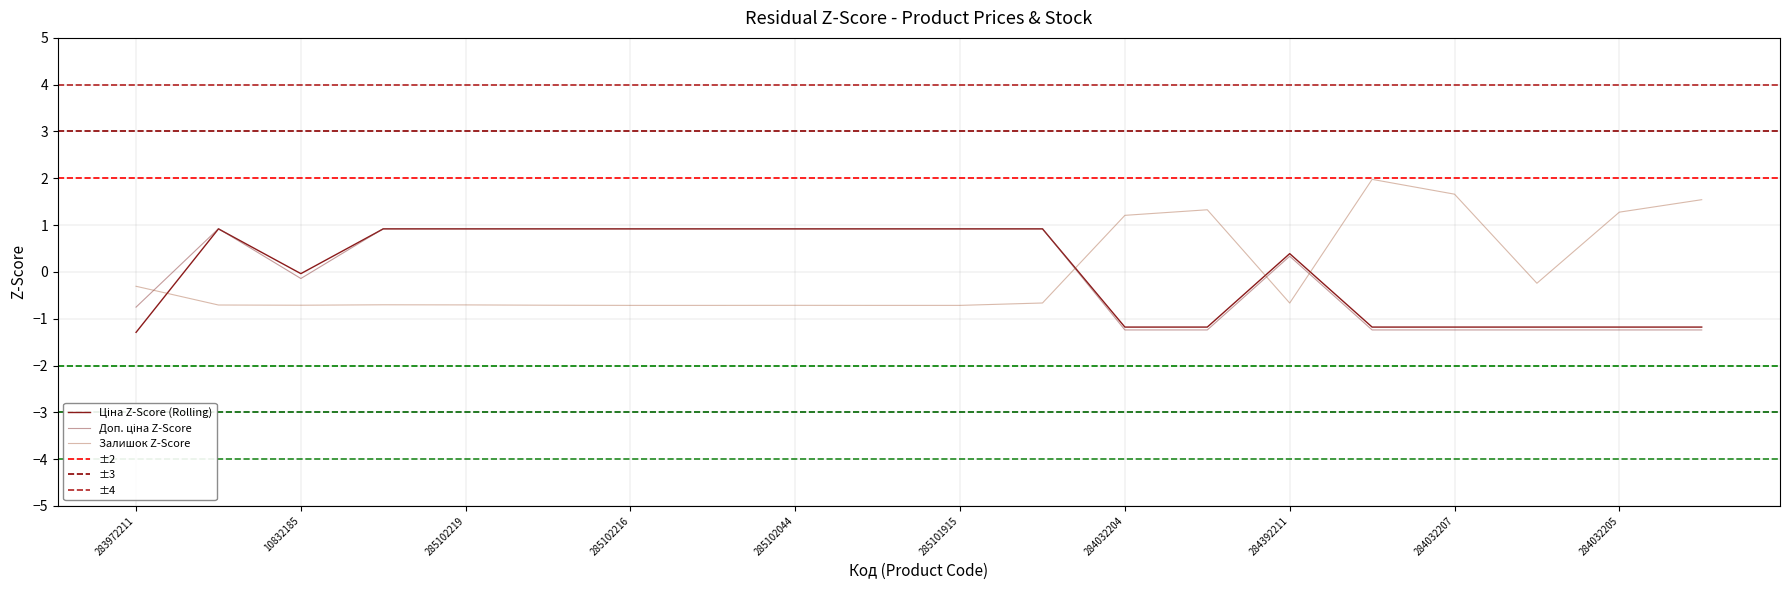

Reading left to right, extract all data points from this chart.

Ціна: 283972211=-1.3	285101569=0.9	10832185=-0.0	285102221=0.9	285102219=0.9	285102218=0.9	285102216=0.9	285102120=0.9	285102044=0.9	285101916=0.9	285101915=0.9	285101913=0.9	284032204=-1.2	284032203=-1.2	284392211=0.4	284032208=-1.2	284032207=-1.2	284032206=-1.2	284032205=-1.2	284032202=-1.2
Доп. ціна: 283972211=-0.8	285101569=0.9	10832185=-0.1	285102221=0.9	285102219=0.9	285102218=0.9	285102216=0.9	285102120=0.9	285102044=0.9	285101916=0.9	285101915=0.9	285101913=0.9	284032204=-1.2	284032203=-1.2	284392211=0.3	284032208=-1.2	284032207=-1.2	284032206=-1.2	284032205=-1.2	284032202=-1.2
Залишок: 283972211=-0.3	285101569=-0.7	10832185=-0.7	285102221=-0.7	285102219=-0.7	285102218=-0.7	285102216=-0.7	285102120=-0.7	285102044=-0.7	285101916=-0.7	285101915=-0.7	285101913=-0.7	284032204=1.2	284032203=1.3	284392211=-0.7	284032208=2.0	284032207=1.7	284032206=-0.2	284032205=1.3	284032202=1.5